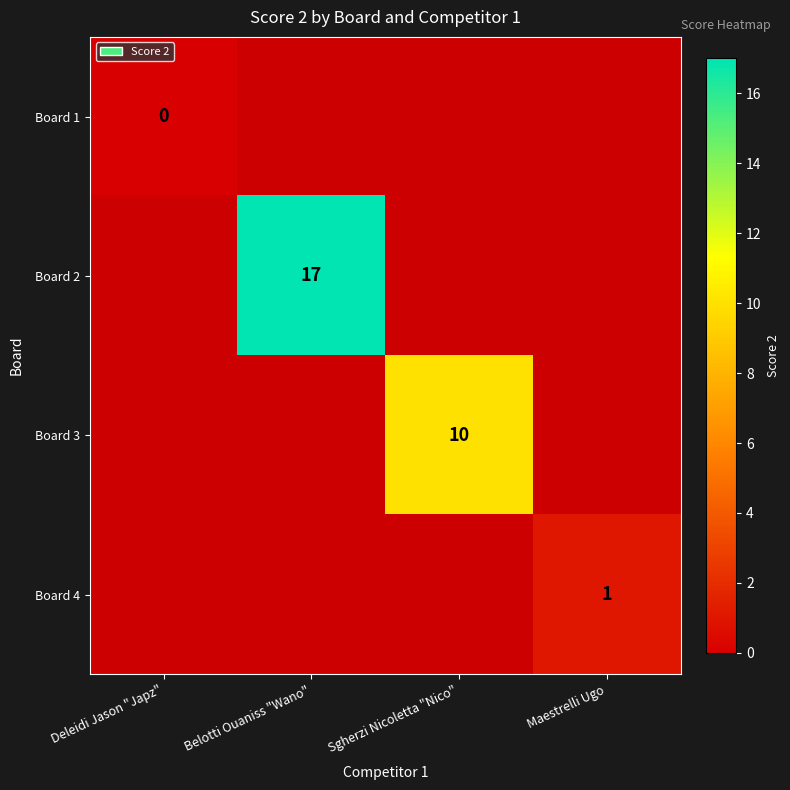

The value of Board 3 at Sgherzi Nicoletta "Nico" is 14. True or false?

False